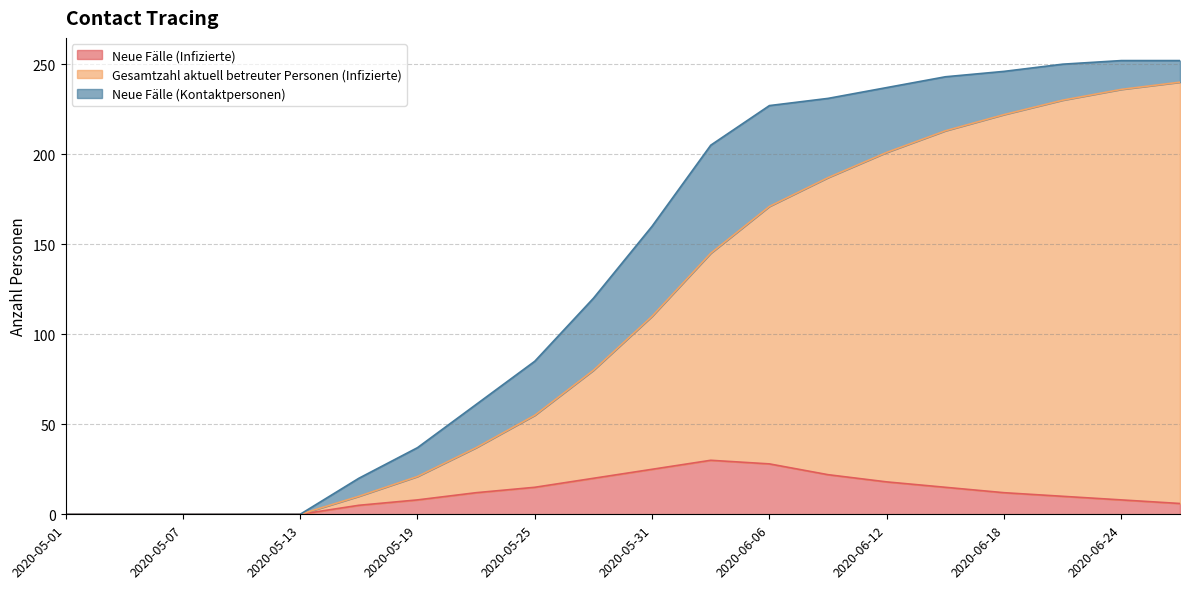

Which series has the largest total across all categories?

Gesamtzahl aktuell betreuter Personen (Infizierte)